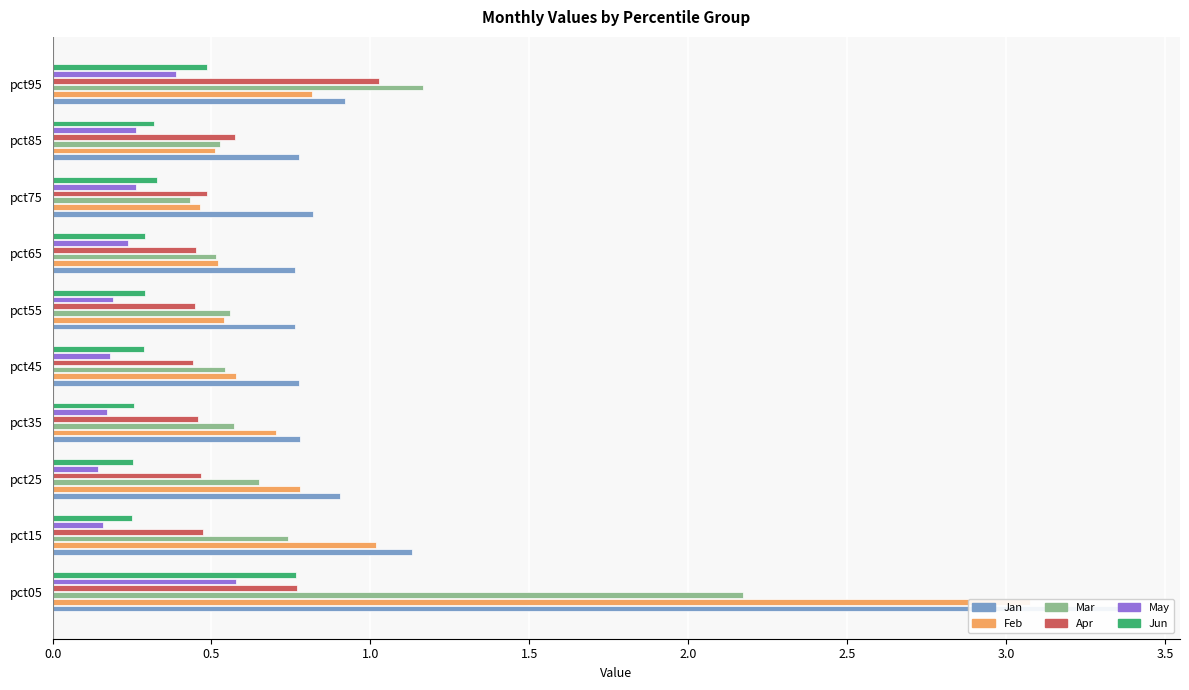

Between pct95 and pct75, which is larger?

pct95